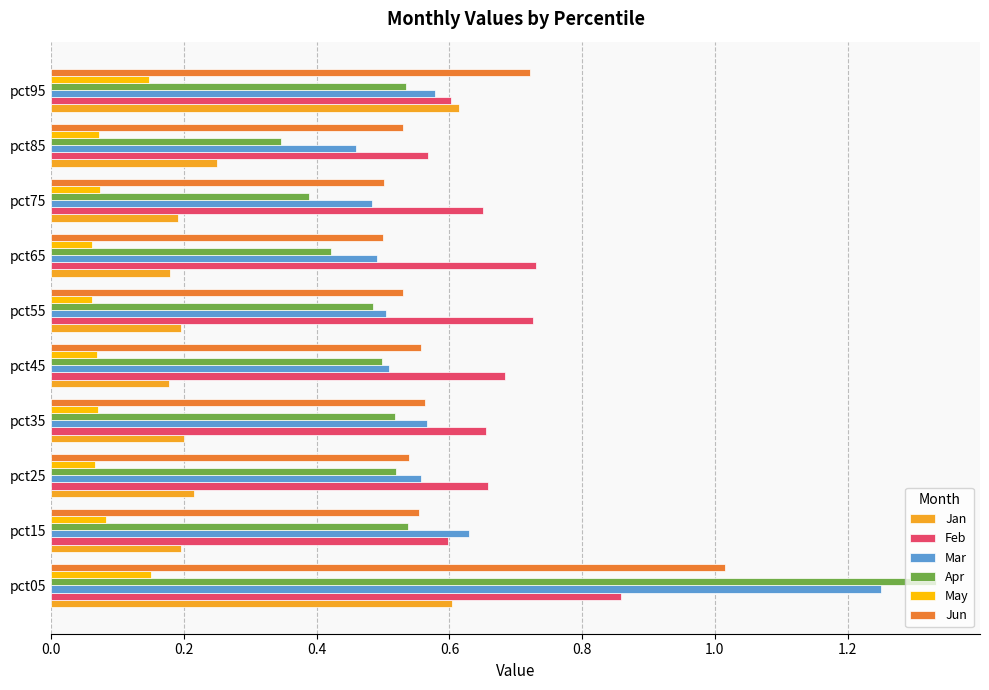

What are all the series names shown in the legend?

Jan, Feb, Mar, Apr, May, Jun